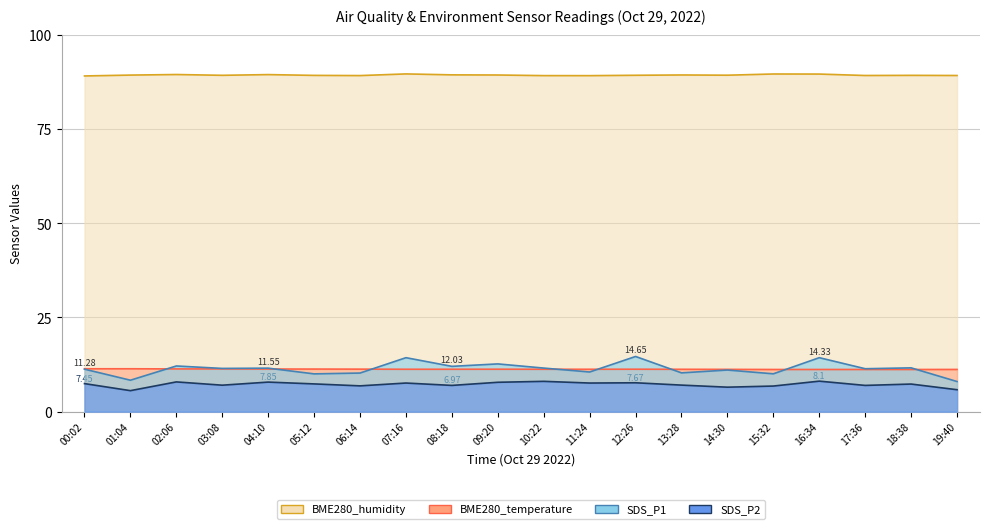

What position from the left is 11:24?

12